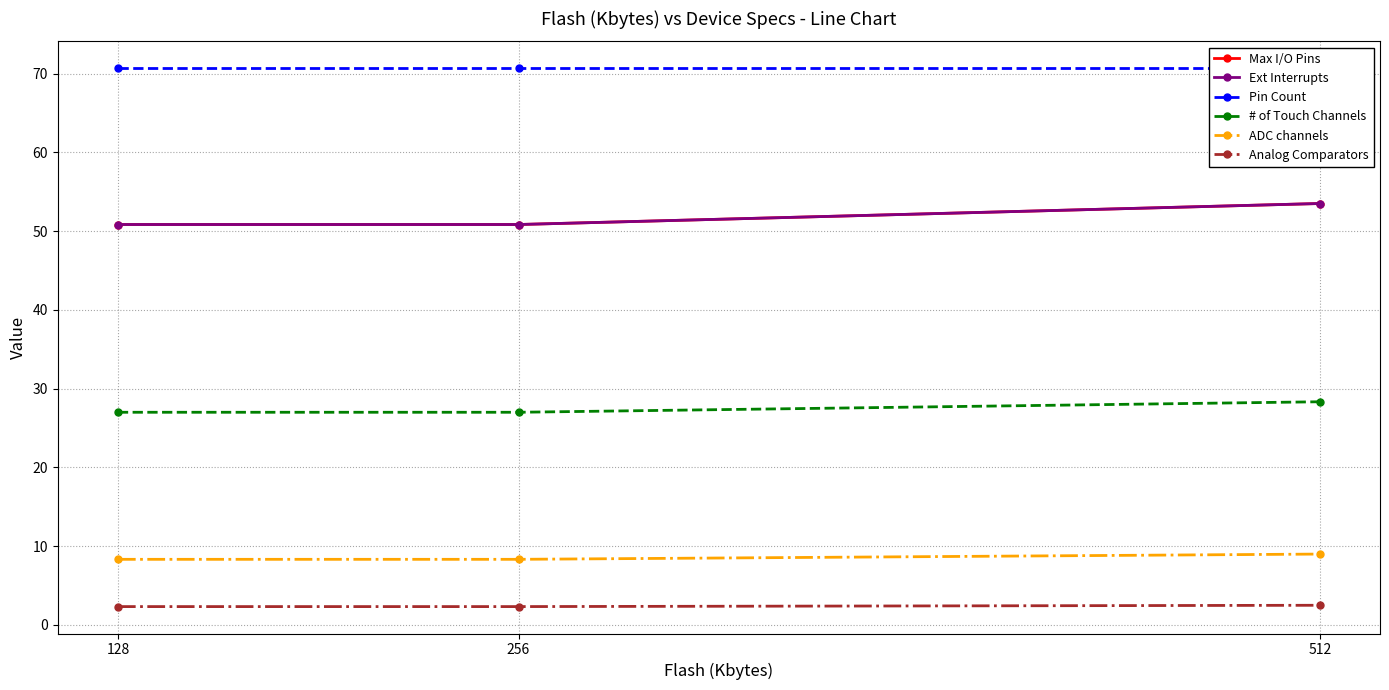

What is the spread (max minus min) of values at 256?

68.3